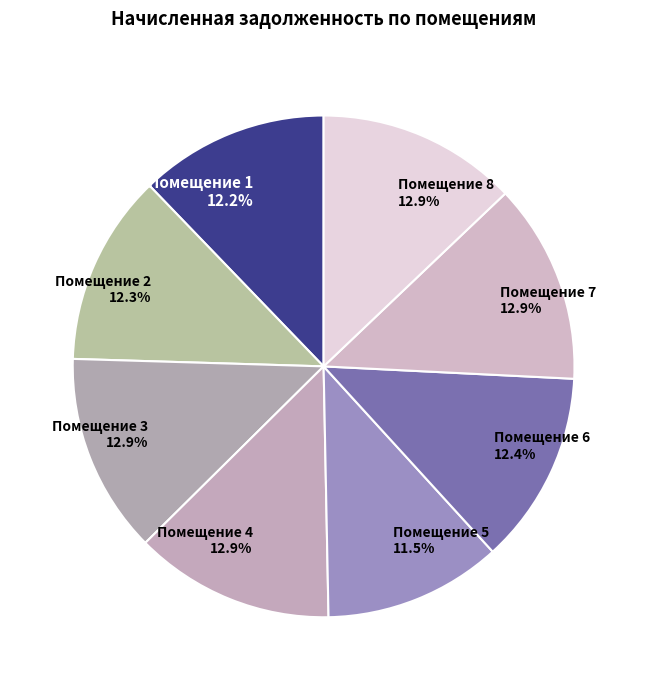

What percentage do Помещение 1 and Помещение 7 together represent?

25.1%